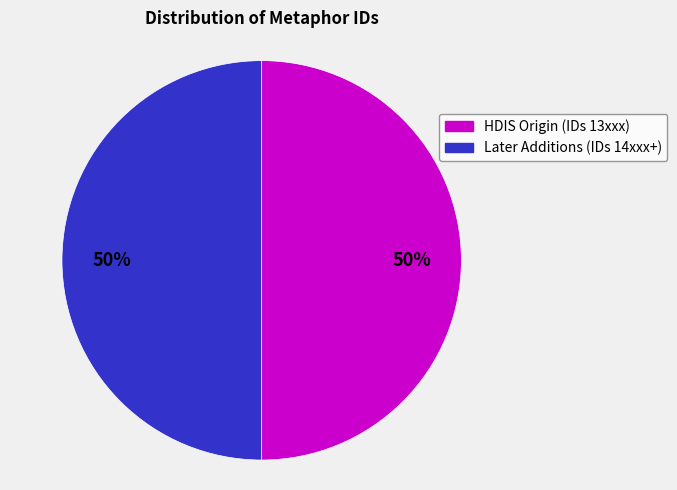

Count the number of slices in the pie.

2